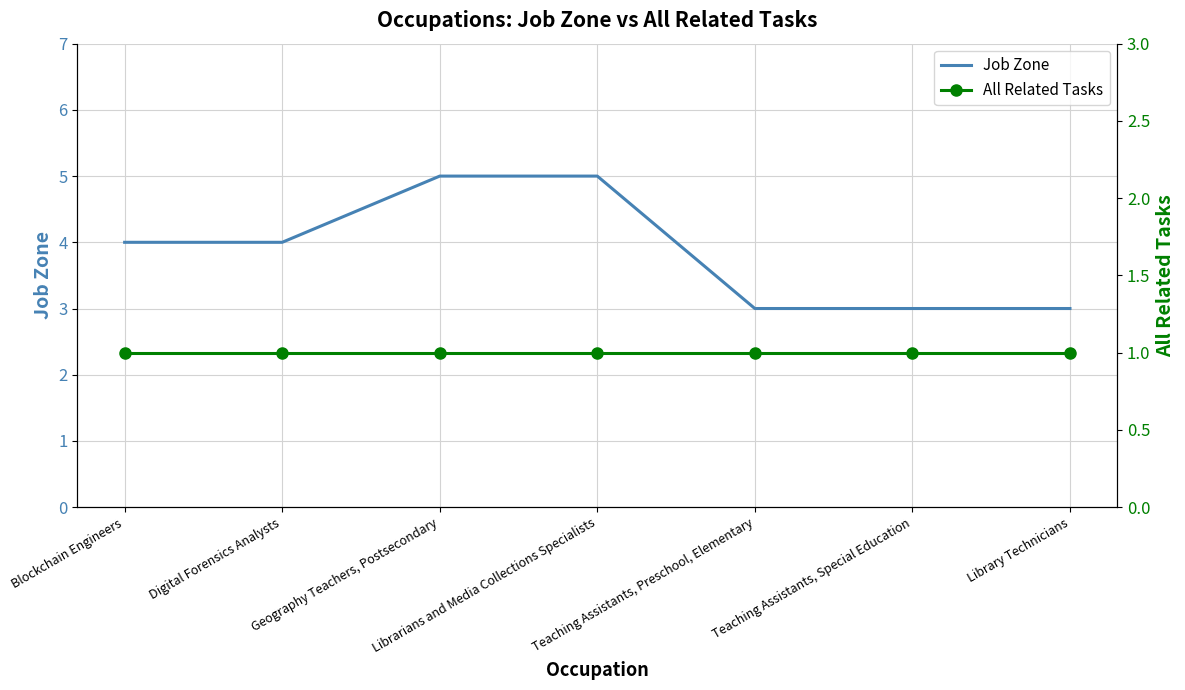

Which series changed the most between Digital Forensics Analysts and Teaching Assistants, Preschool, Elementary?

Job Zone